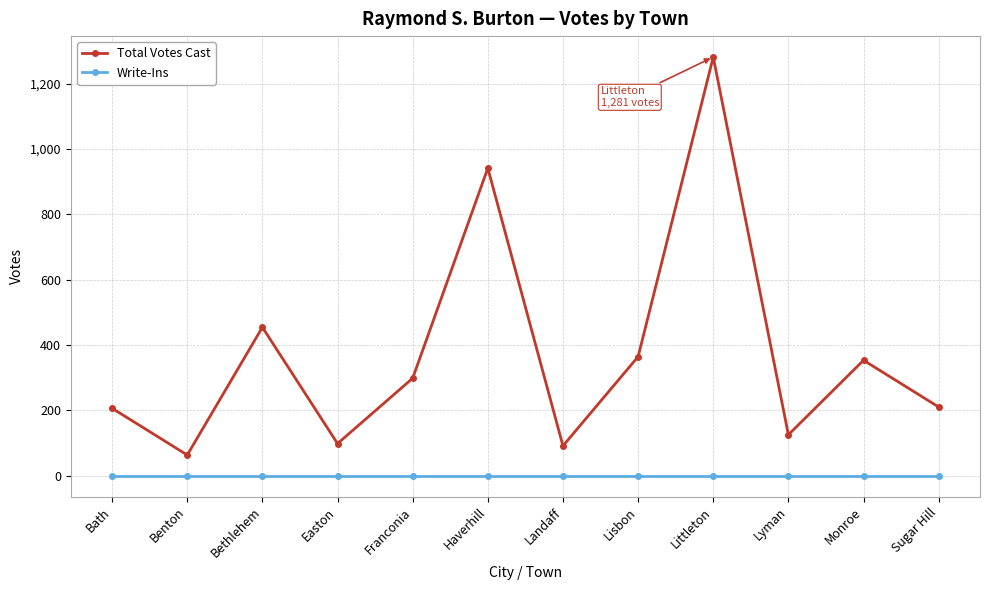

What is the sum of all Total Votes Cast values?

4484